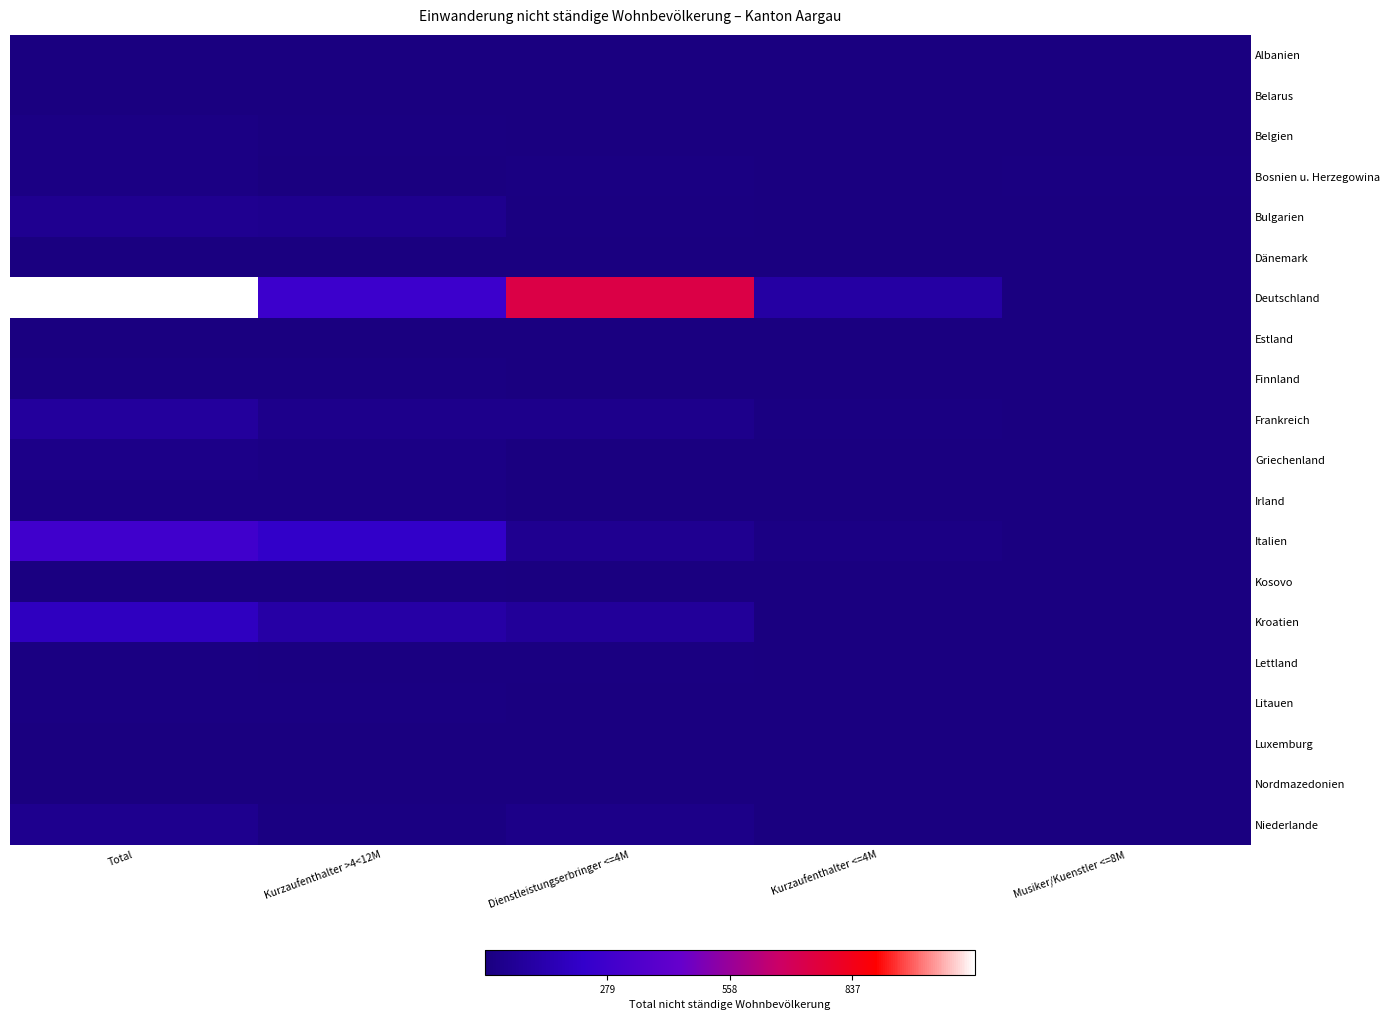

How many categories are shown in the chart?

5